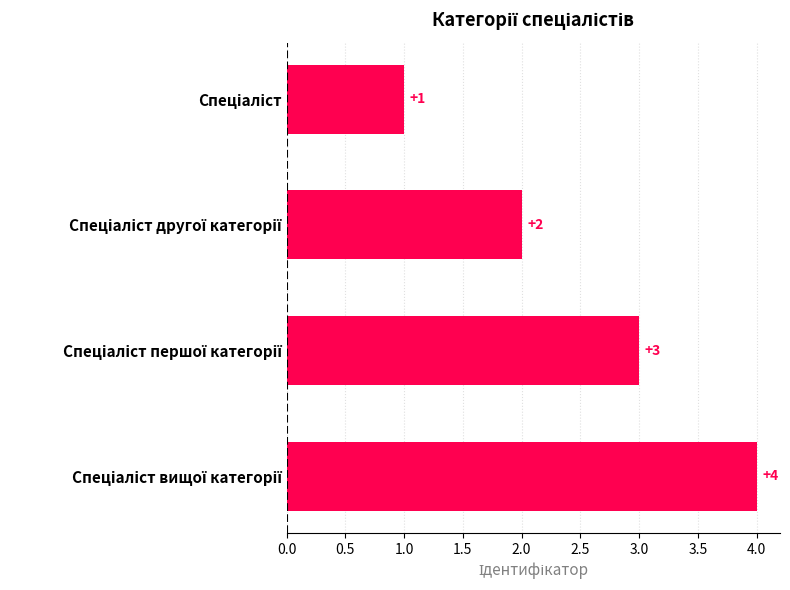

What is the difference between the second highest and second lowest values?

1